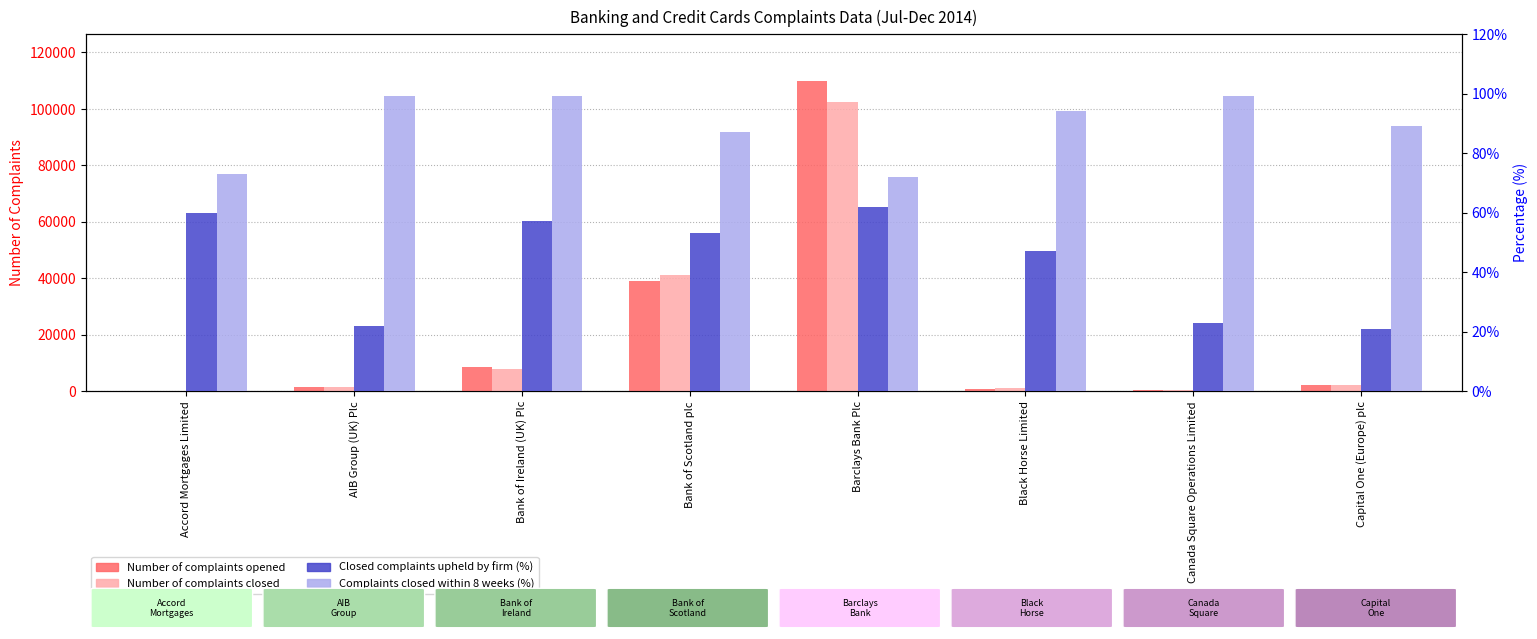

Reading right to left, extract all data points from this chart.

Number of complaints opened: 2127	249	789	109994	39091	8359	1421	23
Number of complaints closed: 2301	241	920	102426	41201	7823	1401	30
Closed complaints upheld by firm (%): 21	23	47	62	53	57	22	60
Complaints closed within 8 weeks (%): 89	99	94	72	87	99	99	73